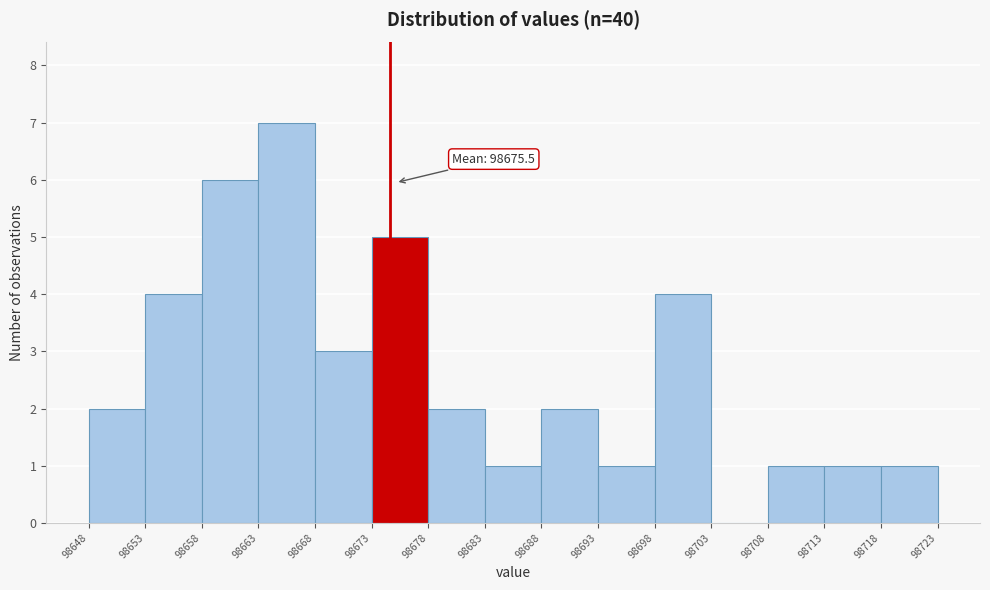

Which range on the x-axis has the tallest bar?

98663 to 98668